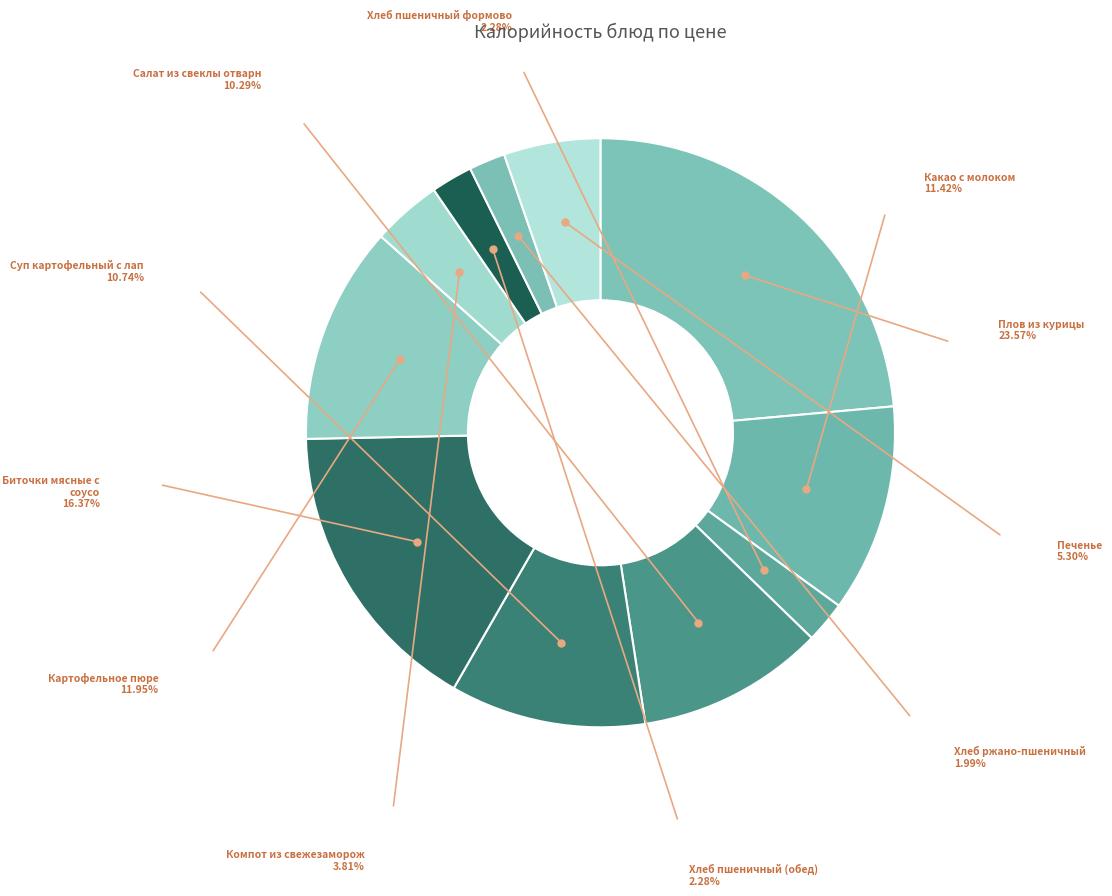

Count the number of slices in the pie.

11